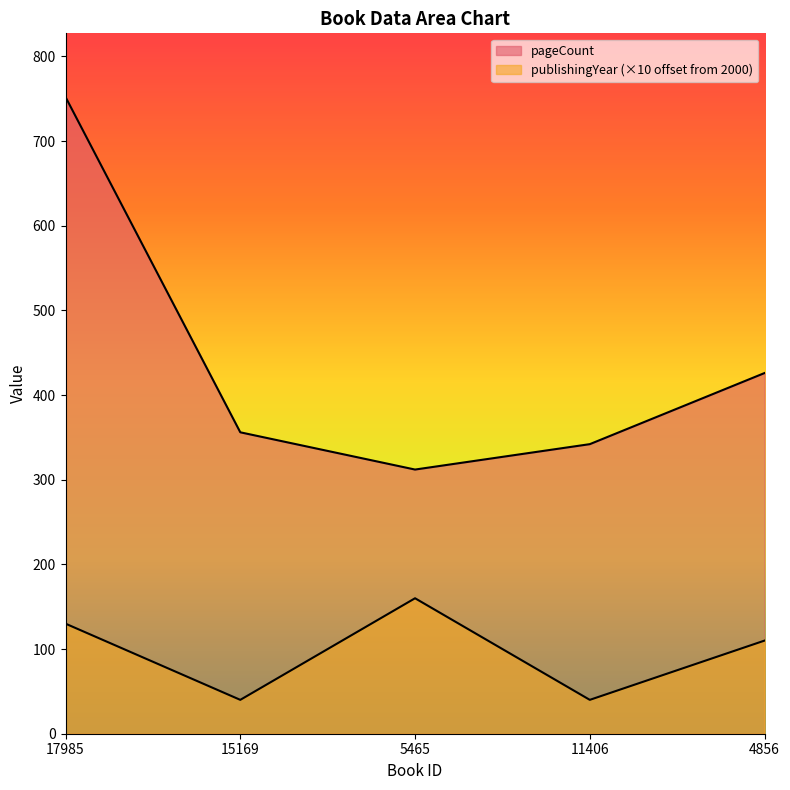

At which category is the sum across all series the highest?

17985